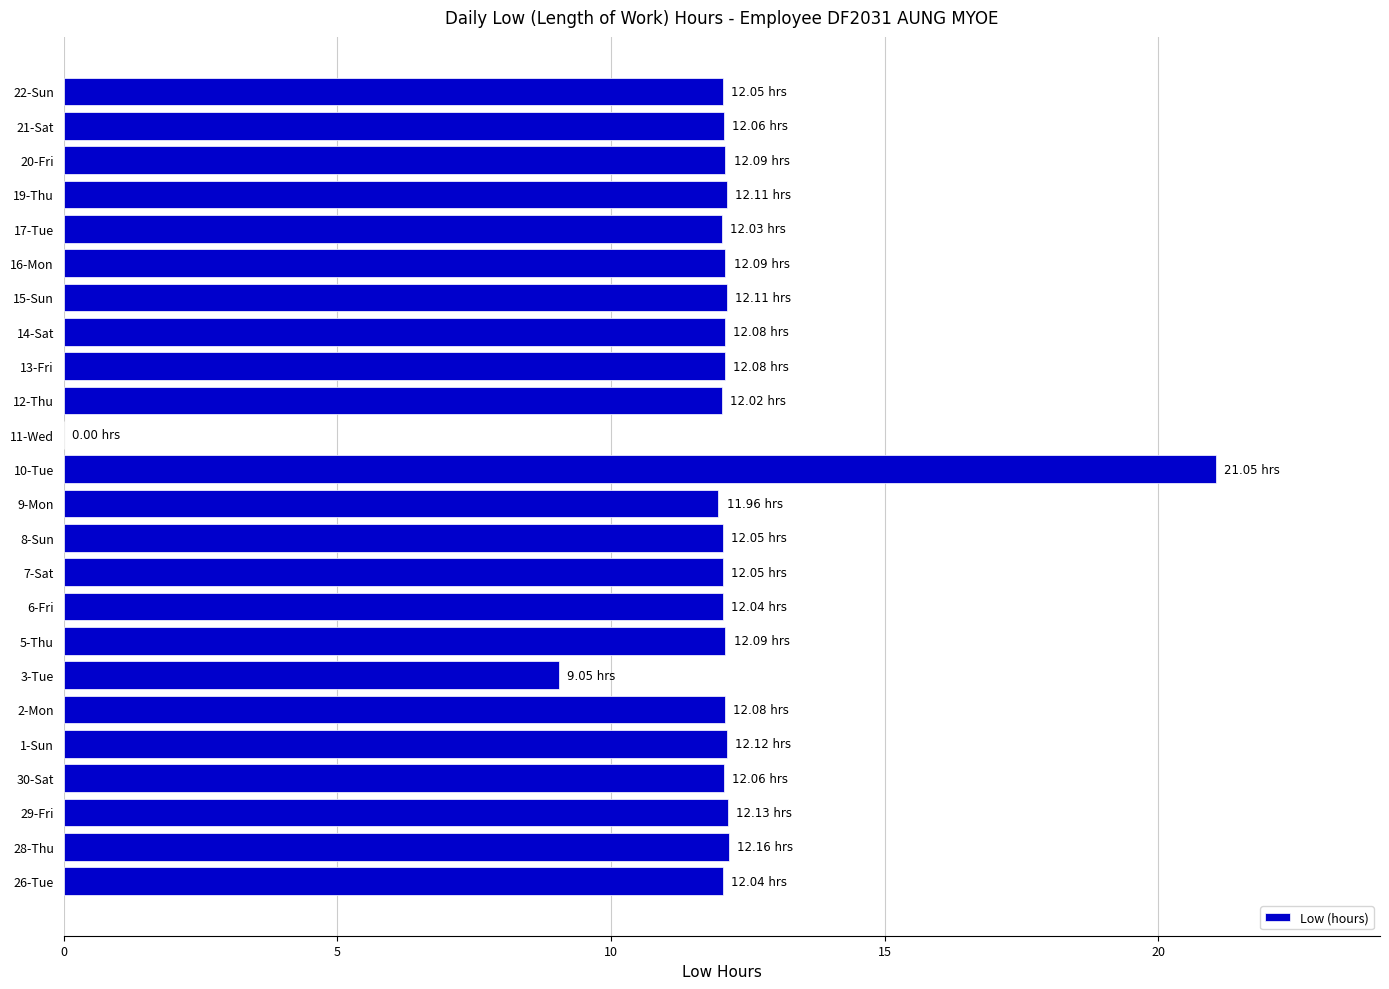

What is the ratio of the value at 8-Sun to the value at 6-Fri?

1.0